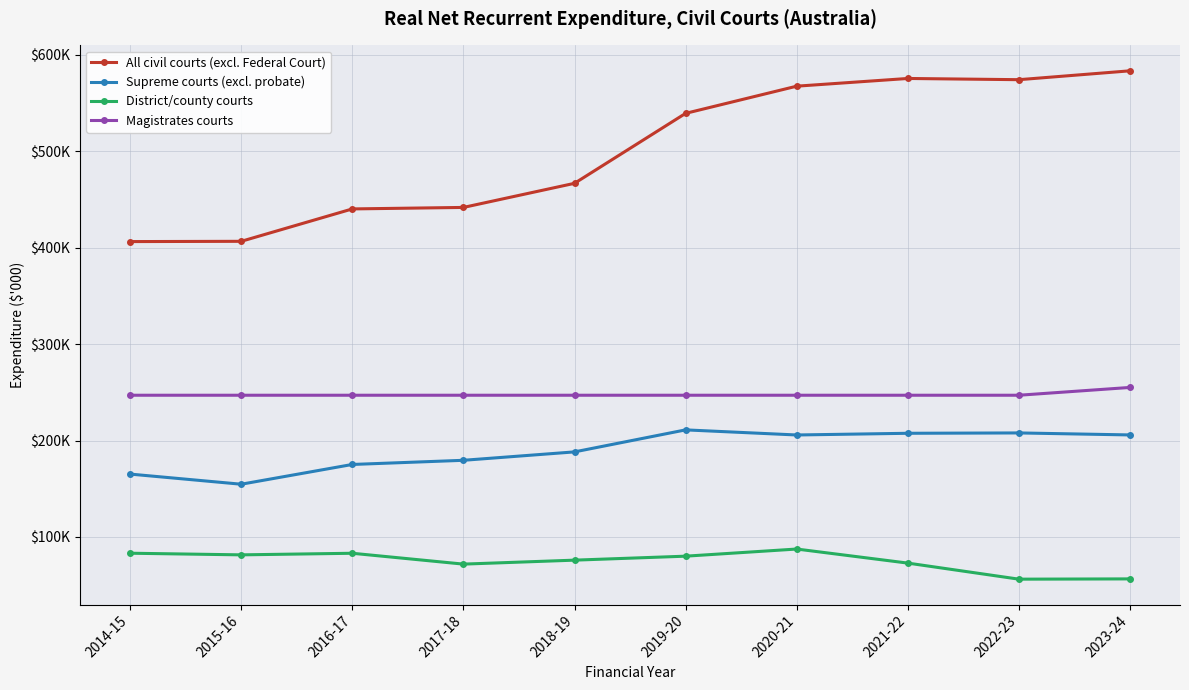

What are all the series names shown in the legend?

All civil courts (excl. Federal Court), Supreme courts (excl. probate), District/county courts, Magistrates courts